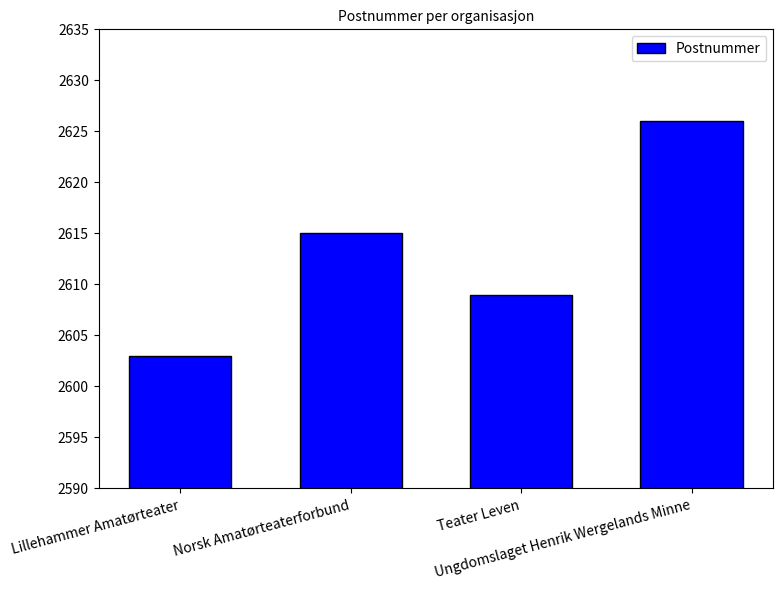

At which category does the chart reach its minimum across all series?

Lillehammer Amatørteater